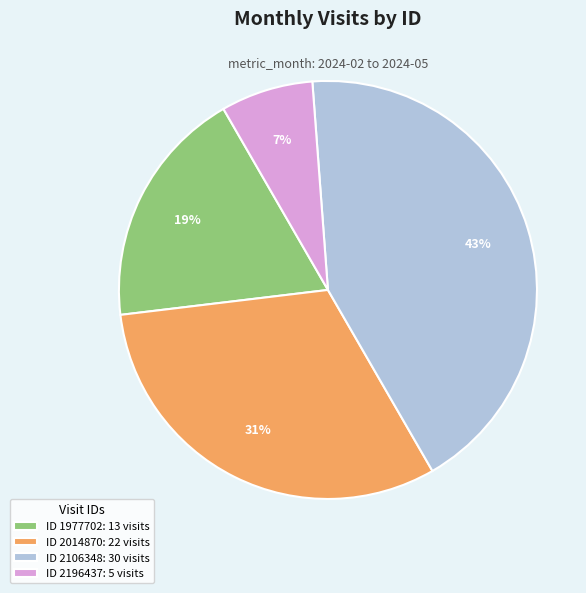

Rank the categories by value from highest to lowest.

ID 2106348: 30 visits, ID 2014870: 22 visits, ID 1977702: 13 visits, ID 2196437: 5 visits